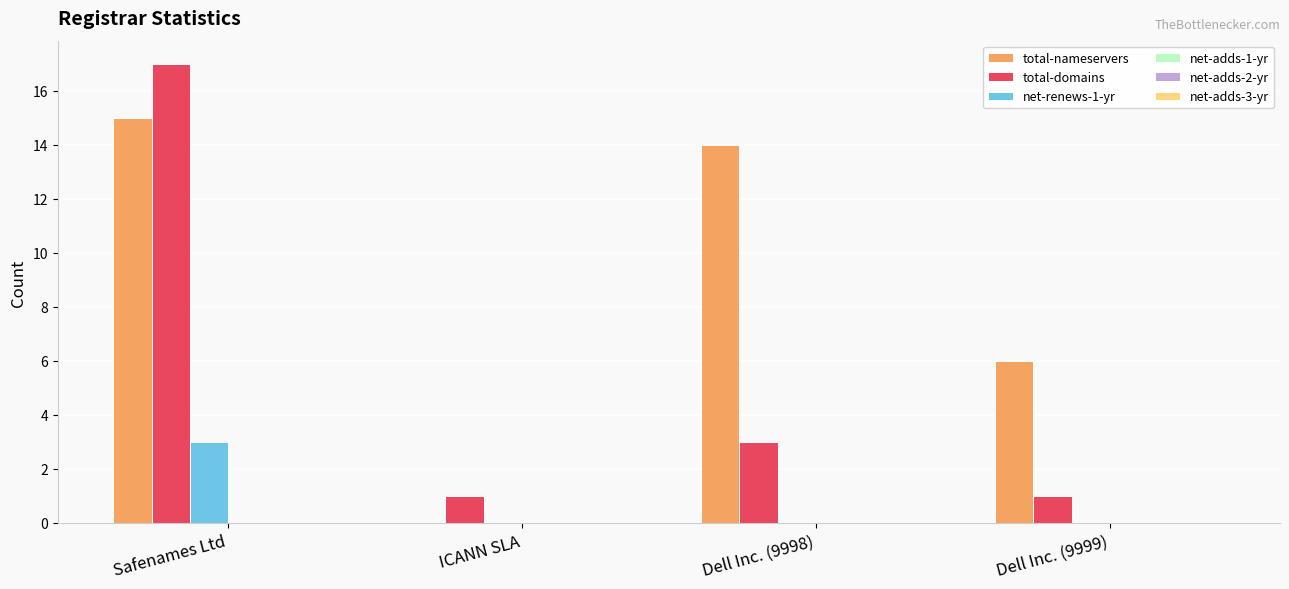

Are the bars grouped side by side (vs. stacked)?

Yes